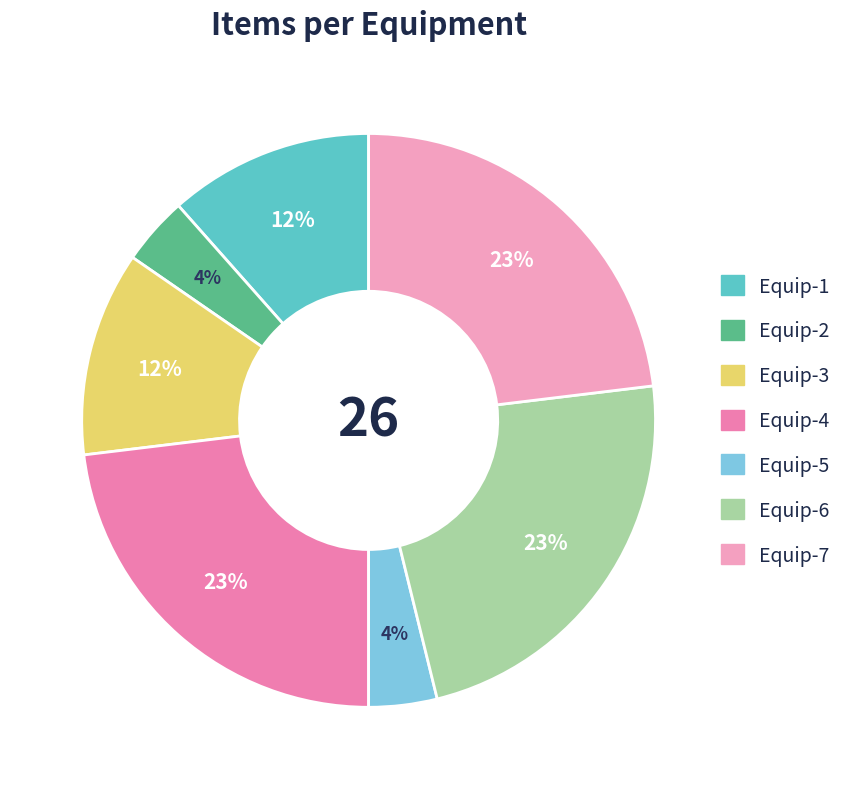

What is the largest slice in the pie chart?

Equip-4